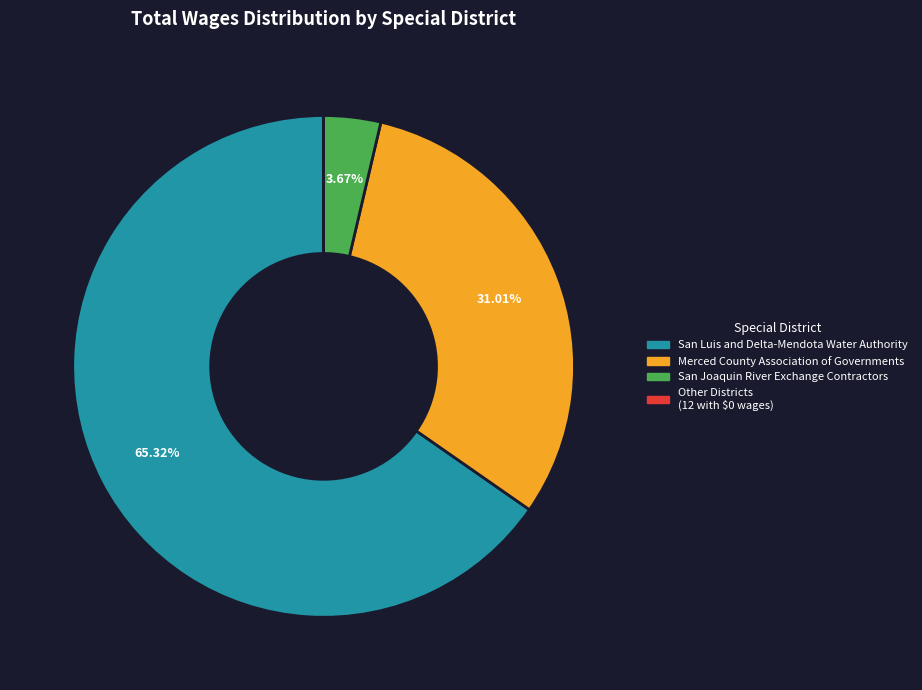

Is there a majority slice in this chart?

Yes